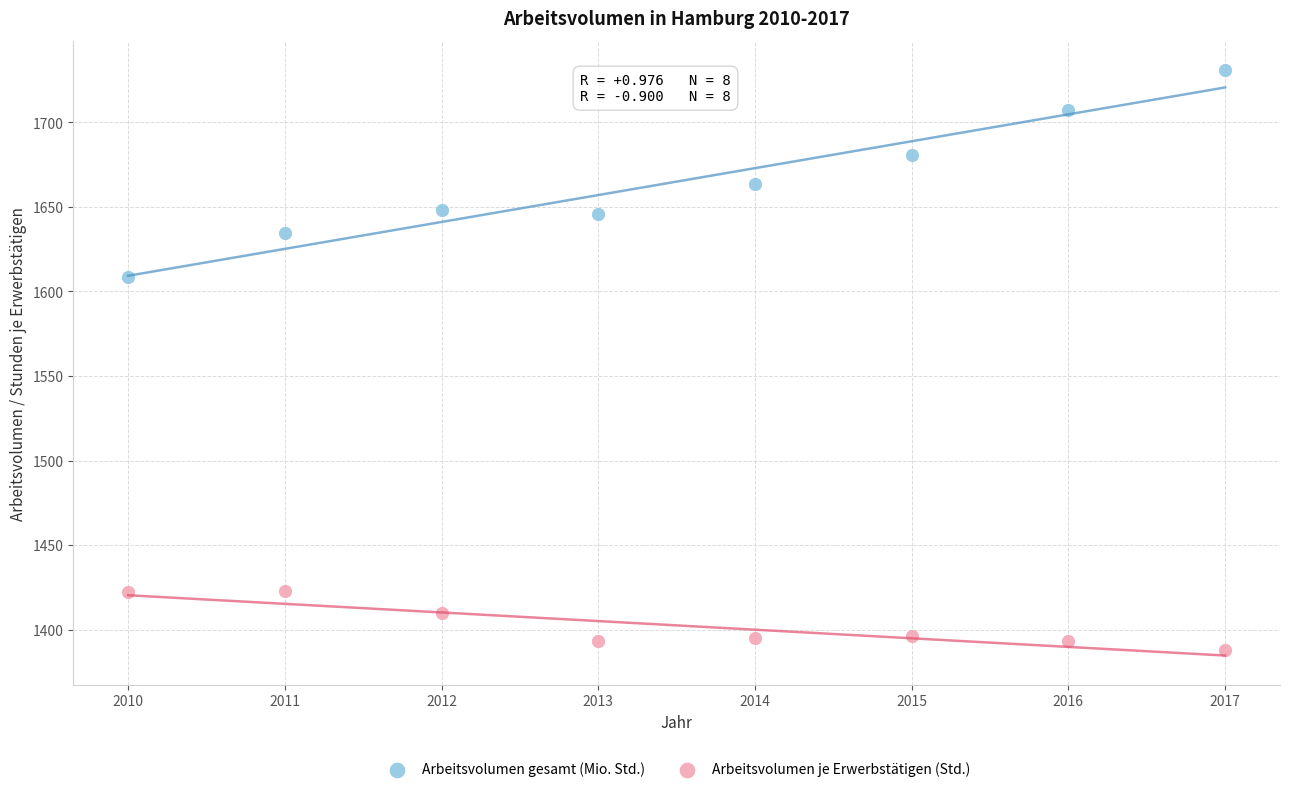

Across all data points, what is the range of X values (max minus min)?

7.0